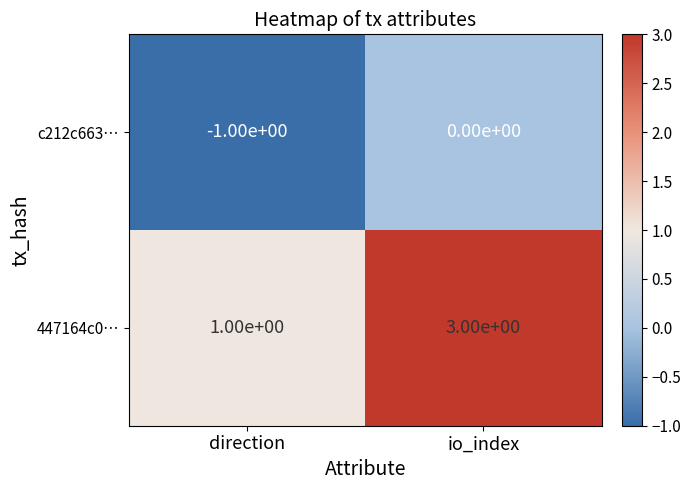

Which category has the lowest value across all series?

direction